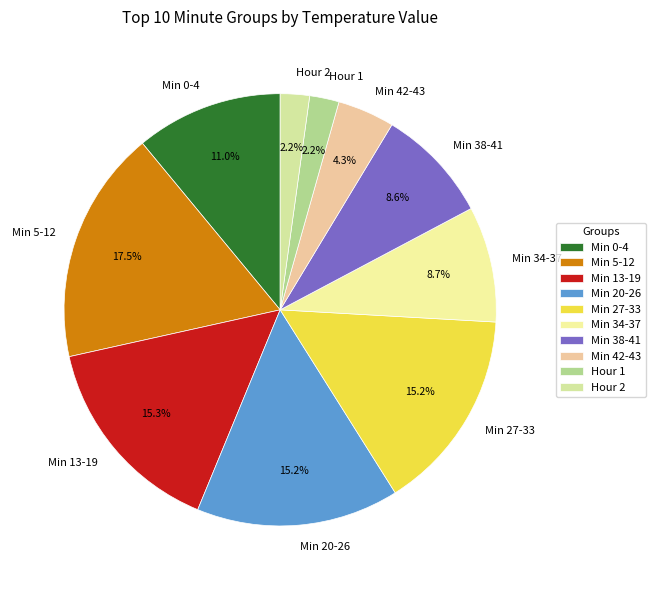

What is the largest slice in the pie chart?

Min 5-12